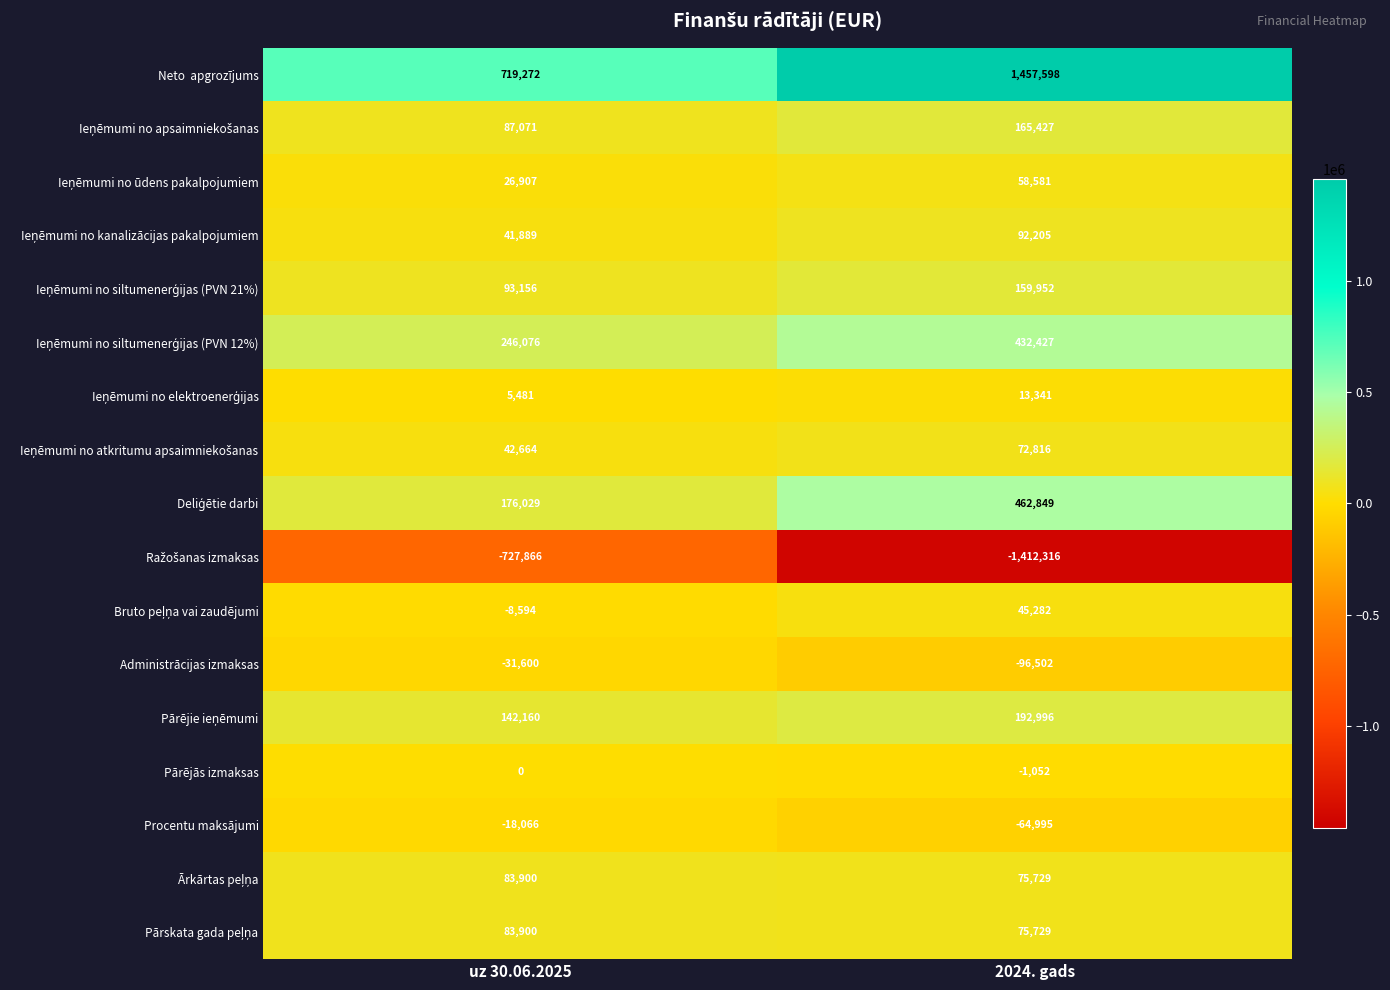

What is the spread (max minus min) of values at uz 30.06.2025?

1447138